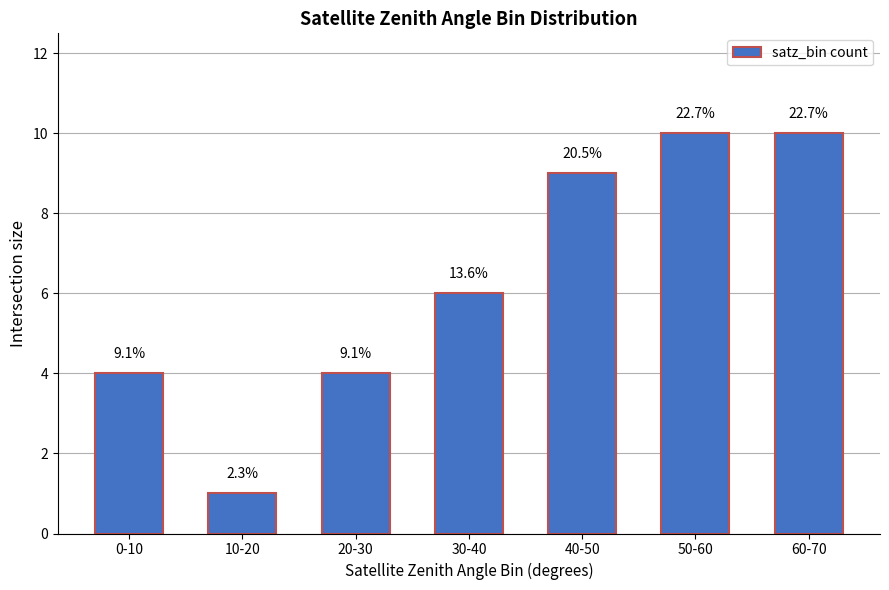

What is the greatest value displayed?

10